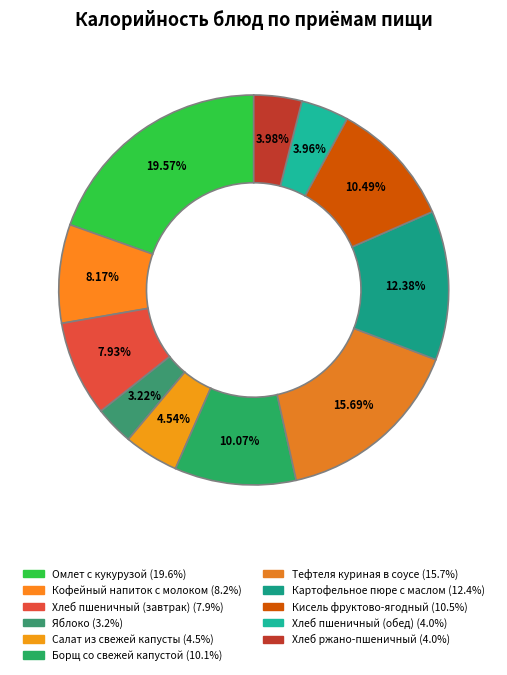

Which slice is the largest?

Омлет с кукурузой